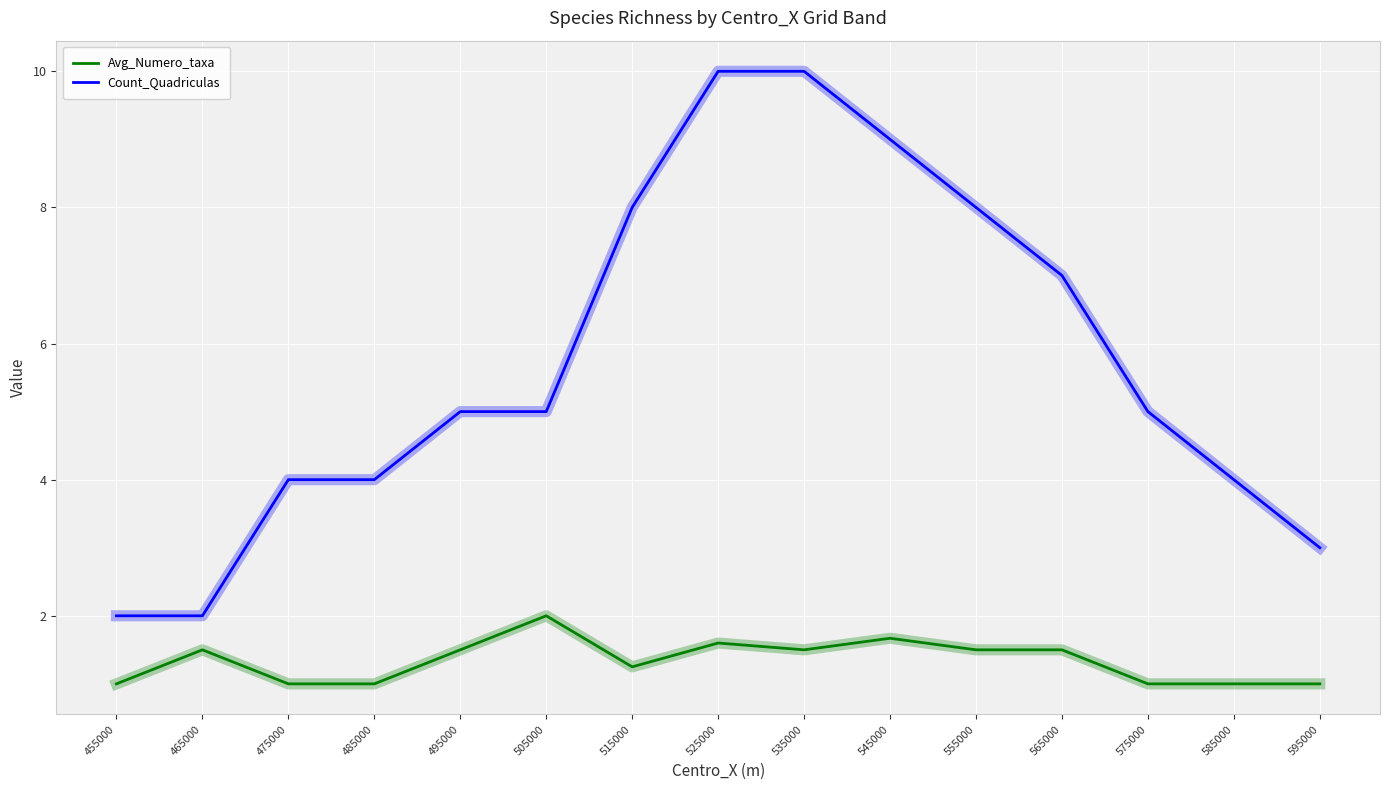

What is the minimum value for Count_Quadriculas?

2.0